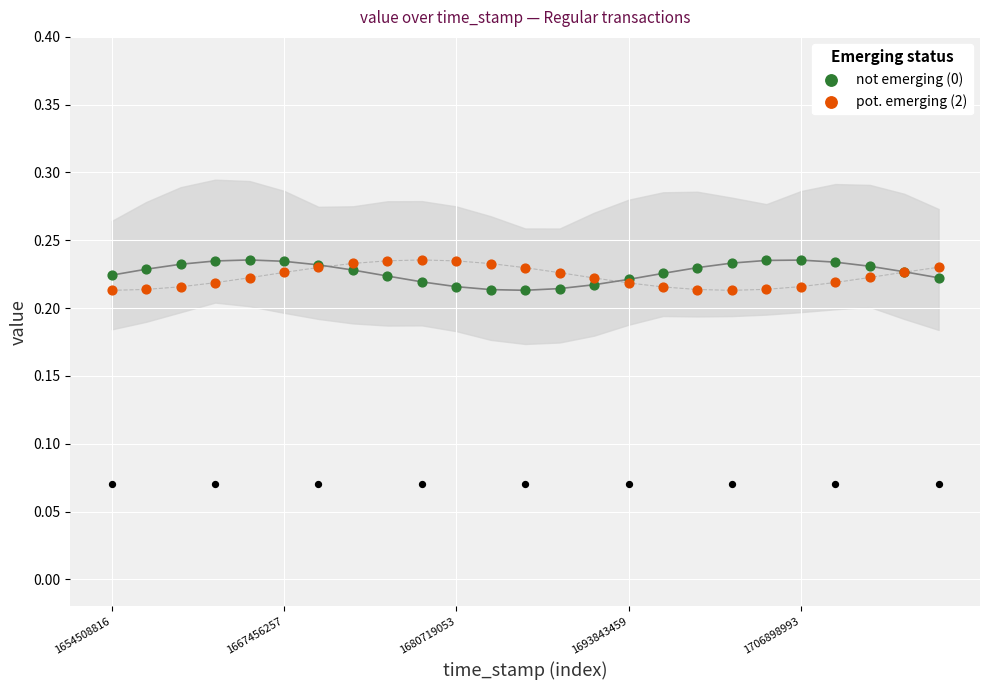

Which series contains the highest Y value?

pot. emerging (2)